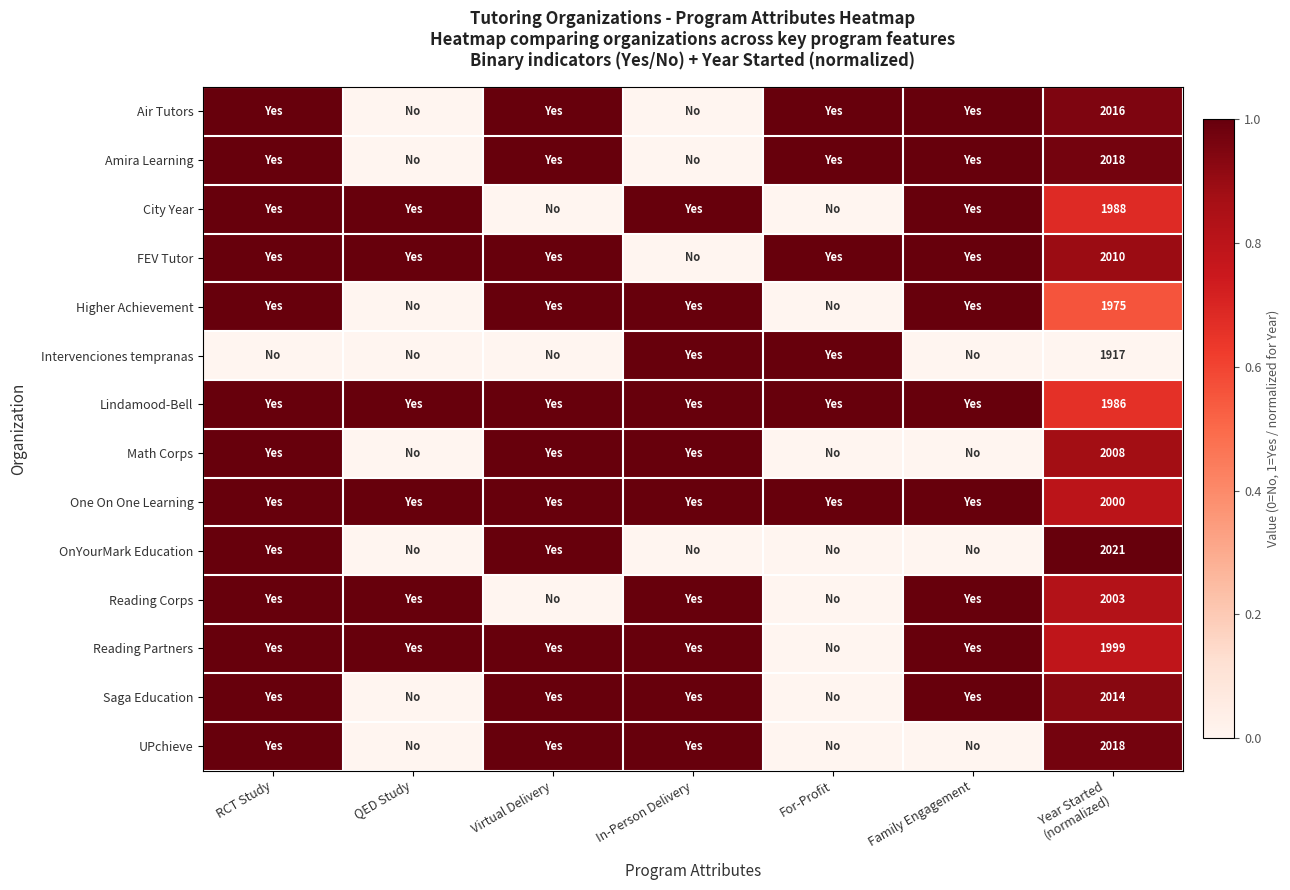

At how many categories does at least one series exceed 0?

7